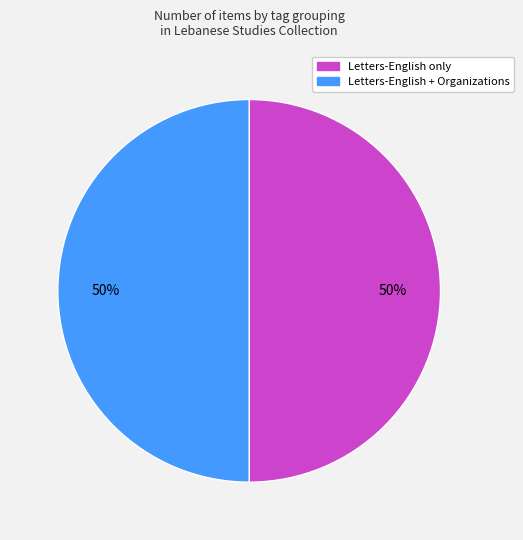

To the nearest percent, what is the average slice percentage?

50%